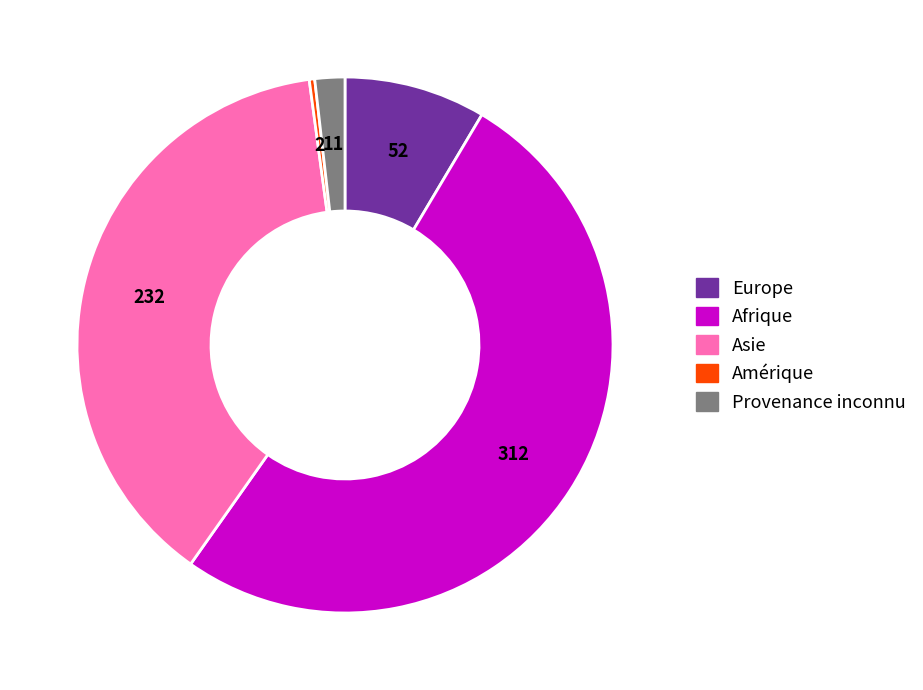

Which category has the biggest portion of the pie?

Afrique